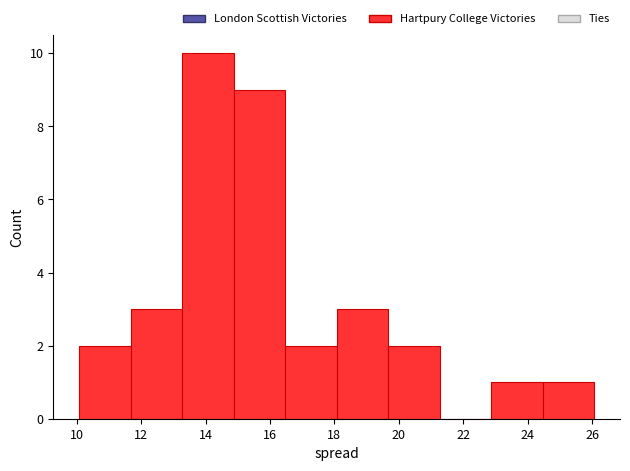

Reading left to right, transcribe this chart: for each bar, give the range it covers on the x-axis and its height. Neither the bar edges nor the heights are printed on the chart, so give them approximately, as read against the axes.

10.0 to 11.6: 2
11.6 to 13.2: 3
13.2 to 14.8: 10
14.8 to 16.4: 9
16.4 to 18.0: 2
18.0 to 19.6: 3
19.6 to 21.2: 2
21.2 to 22.8: 0
22.8 to 24.4: 1
24.4 to 26.0: 1